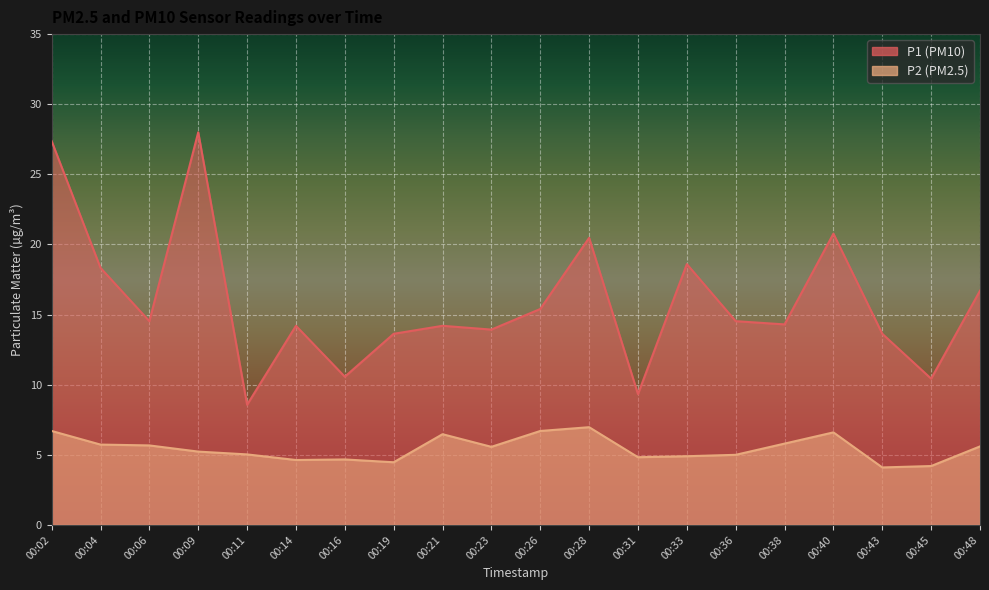

List the labels in order of P2 value, largest first.

00:28, 00:02, 00:26, 00:40, 00:21, 00:38, 00:04, 00:06, 00:48, 00:23, 00:09, 00:11, 00:36, 00:33, 00:31, 00:16, 00:14, 00:19, 00:45, 00:43